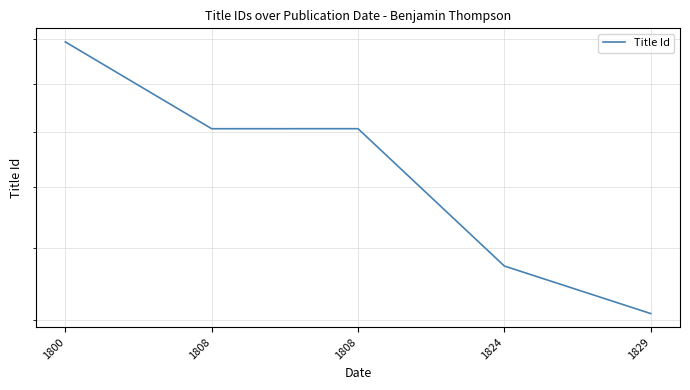

What is the change in value from 1800 to 1808?

-3747